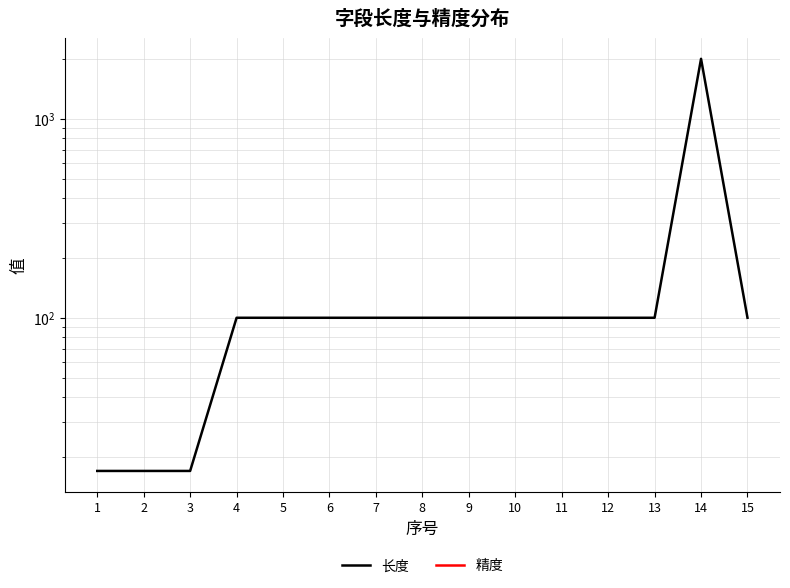

True or false: 精度 has more than 2 interior local peaks.

False